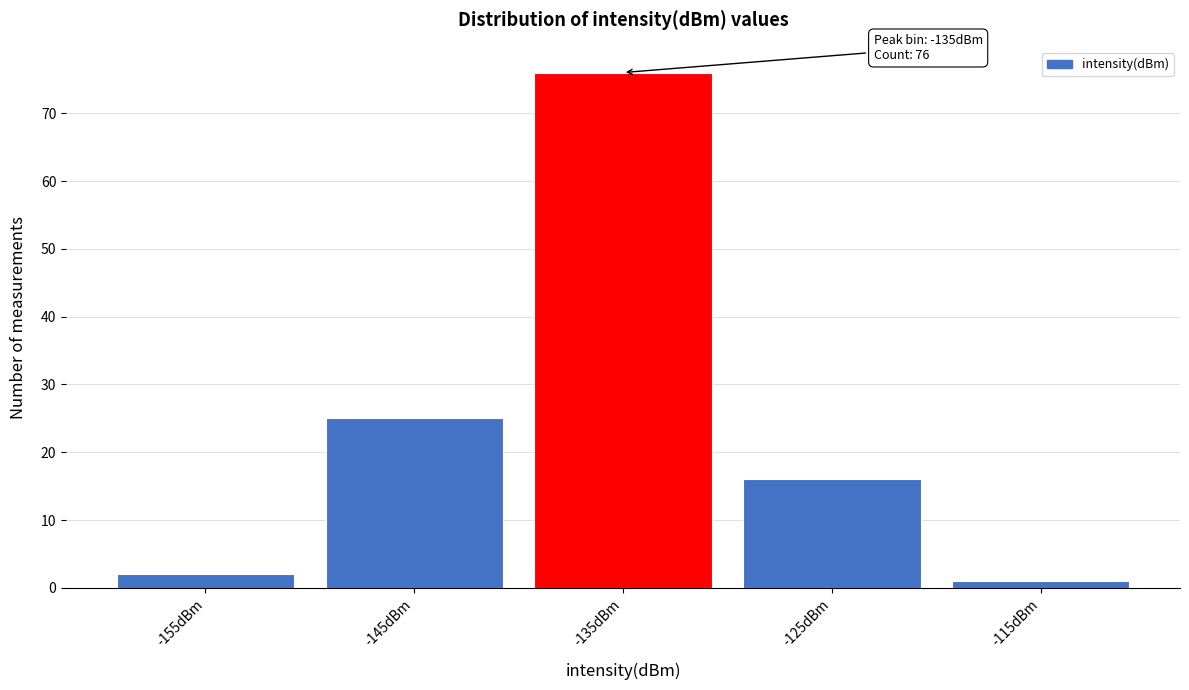

Reading right to left, extract all data points from this chart.

-115dBm=1	-125dBm=16	-135dBm=76	-145dBm=25	-155dBm=2